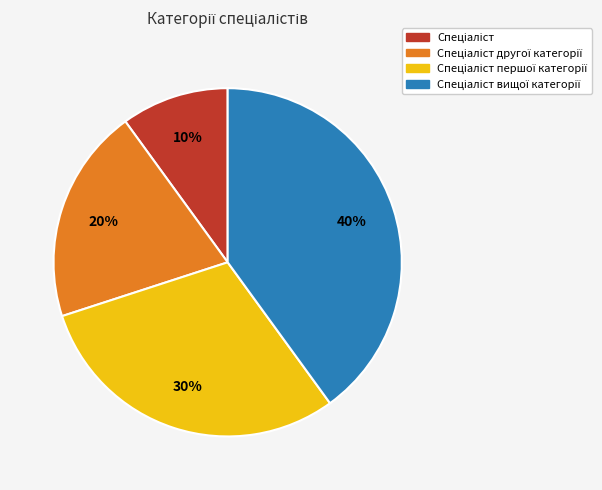

To the nearest percent, what is the difference between the largest and smallest slice percentages?

30%